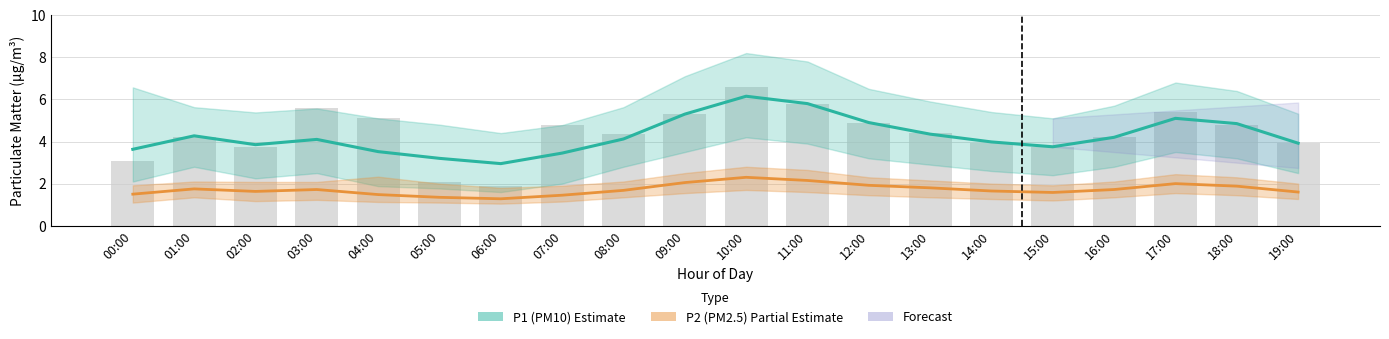

What is the difference between the highest and lowest values at 07:00?

2.0